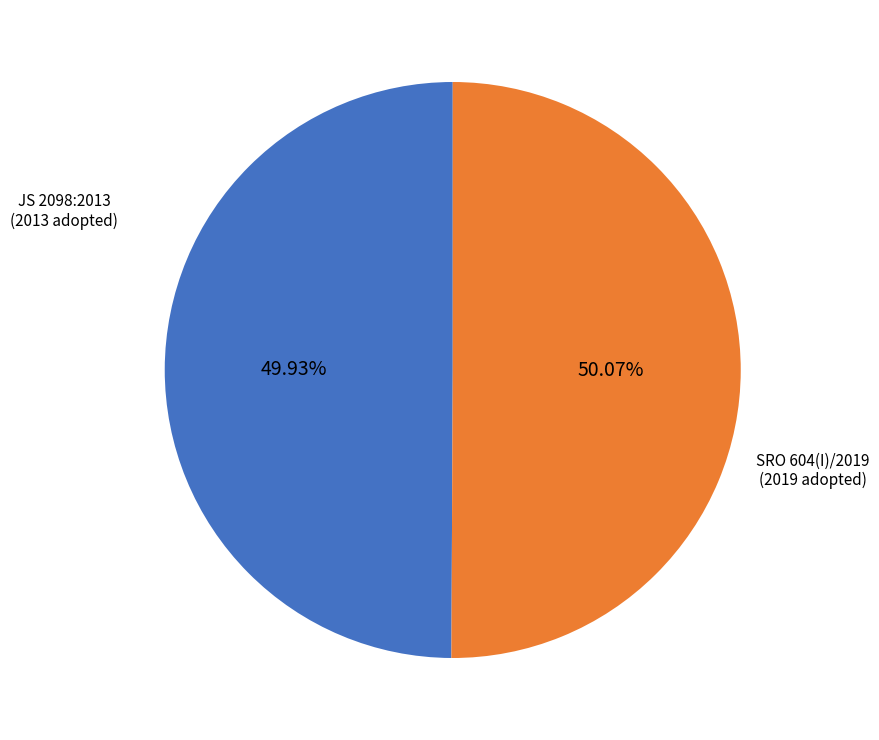

Is there any slice that represents more than half of the pie?

Yes